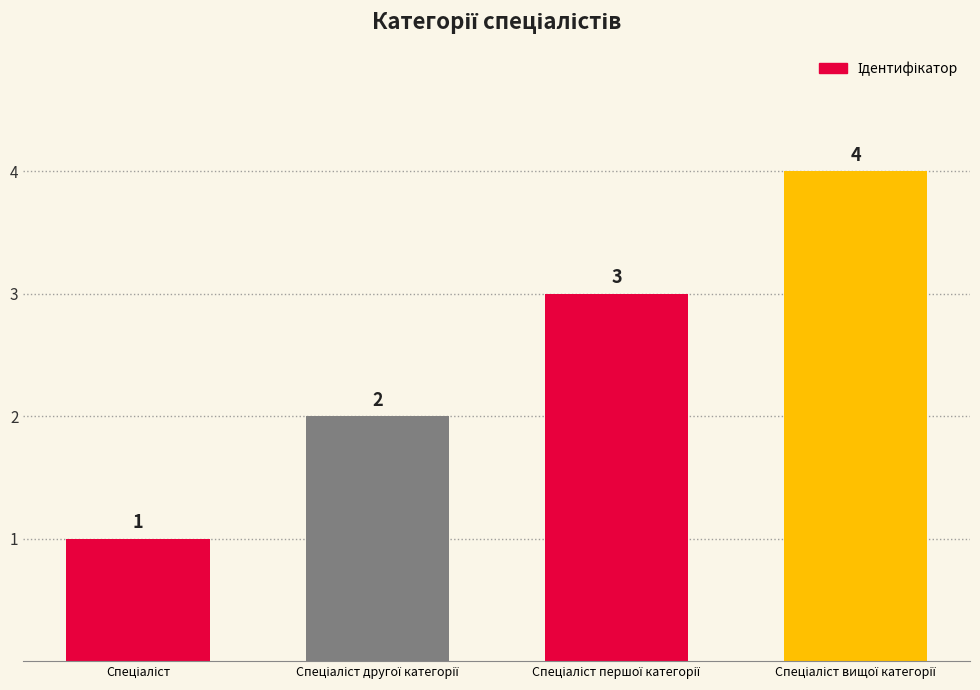

How many bars are there in total?

4